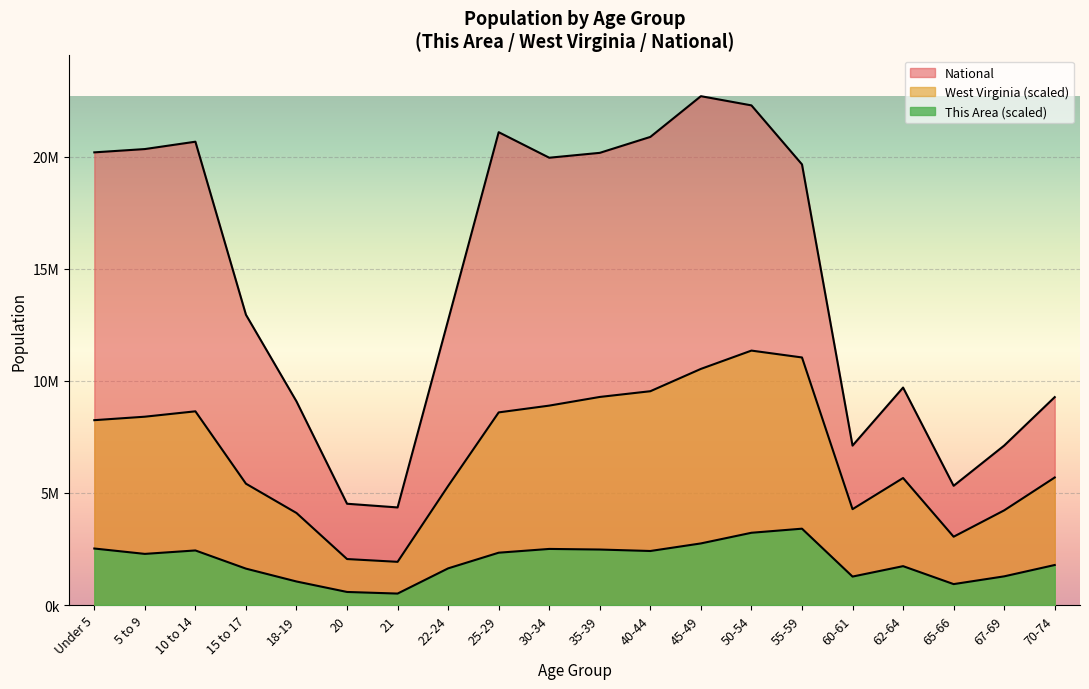

What is the maximum value shown in the chart?

22708591.0